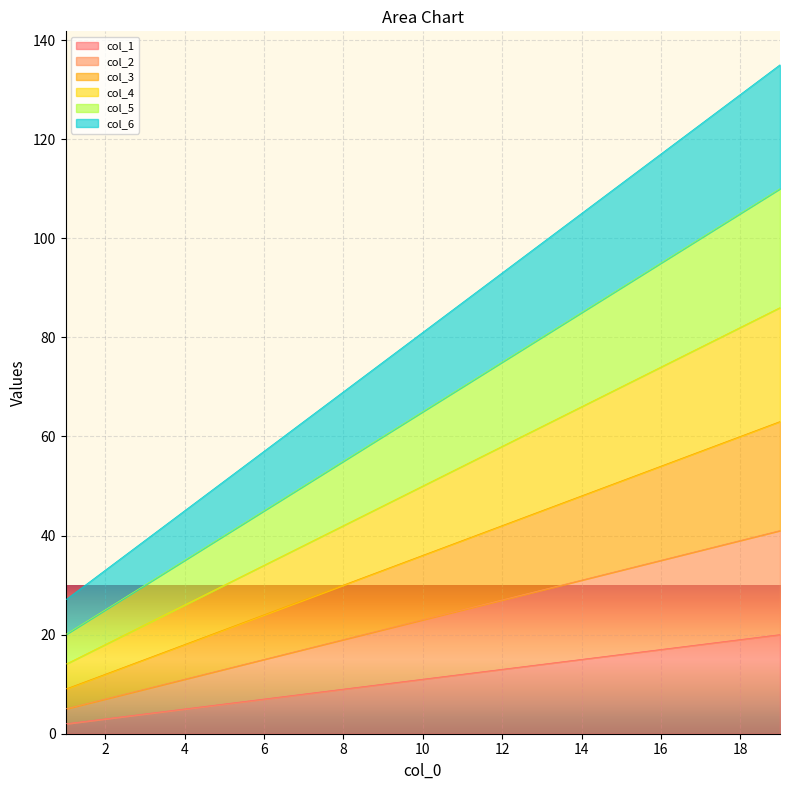

The value of col_4 at 19 is 122. True or false?

False